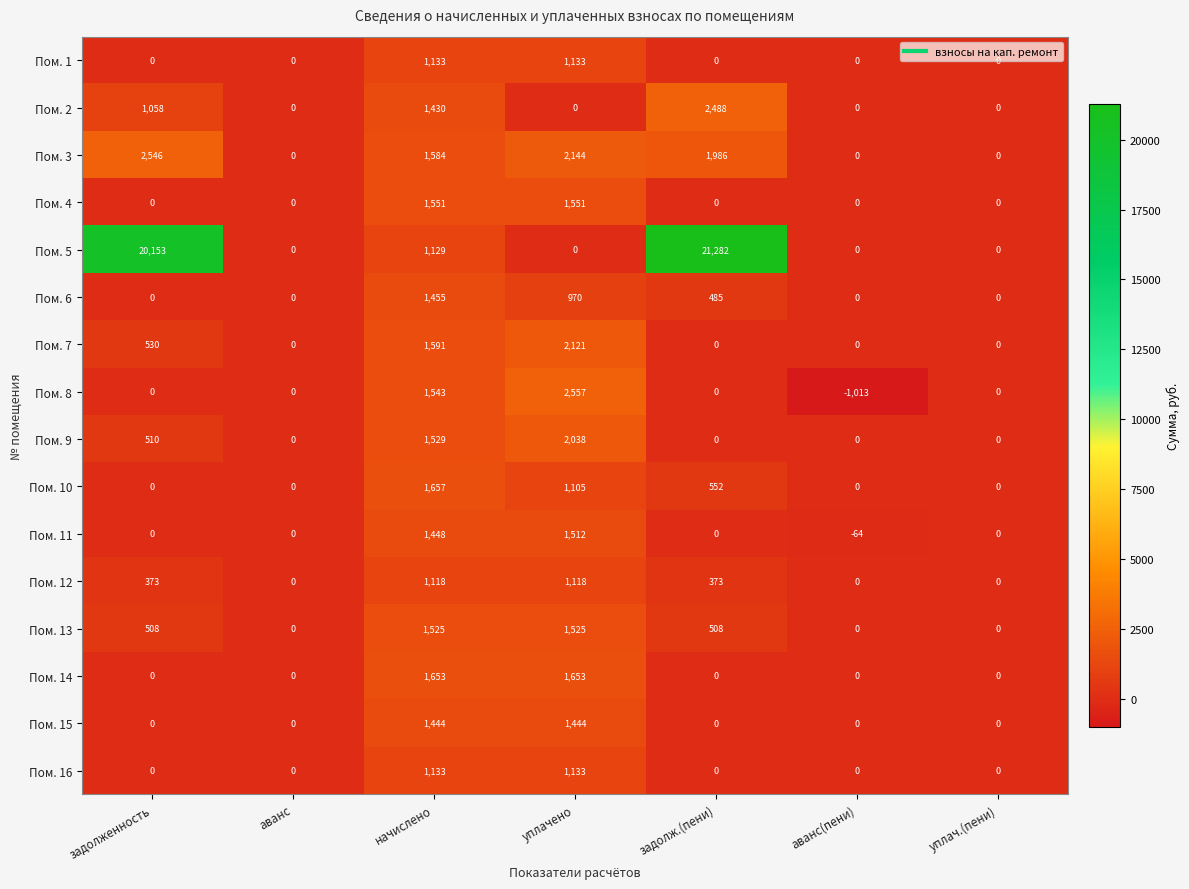

What is the difference between the maximum and second lowest values in the Пом. 12 series?

1118